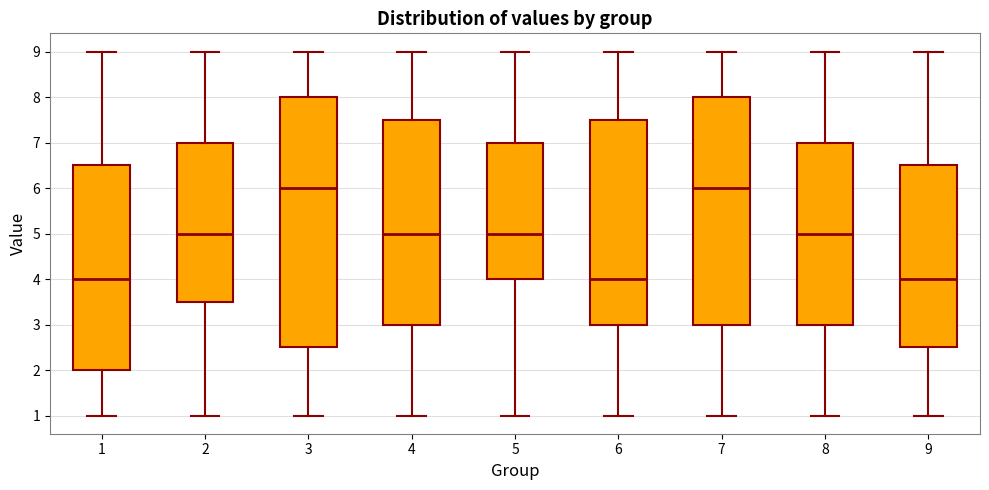

Reading left to right, transcribe this box plot: for each box, give where its median line is, the range the box spans, and where its two whiskers end, as read against the y-axis. The values are not printed on the chart, so give them approximately, as read against the axis.

1: median 4.0, box 2.0 to 6.5, whiskers 1.0 to 9.0
2: median 5.0, box 3.5 to 7.0, whiskers 1.0 to 9.0
3: median 6.0, box 2.5 to 8.0, whiskers 1.0 to 9.0
4: median 5.0, box 3.0 to 7.5, whiskers 1.0 to 9.0
5: median 5.0, box 4.0 to 7.0, whiskers 1.0 to 9.0
6: median 4.0, box 3.0 to 7.5, whiskers 1.0 to 9.0
7: median 6.0, box 3.0 to 8.0, whiskers 1.0 to 9.0
8: median 5.0, box 3.0 to 7.0, whiskers 1.0 to 9.0
9: median 4.0, box 2.5 to 6.5, whiskers 1.0 to 9.0